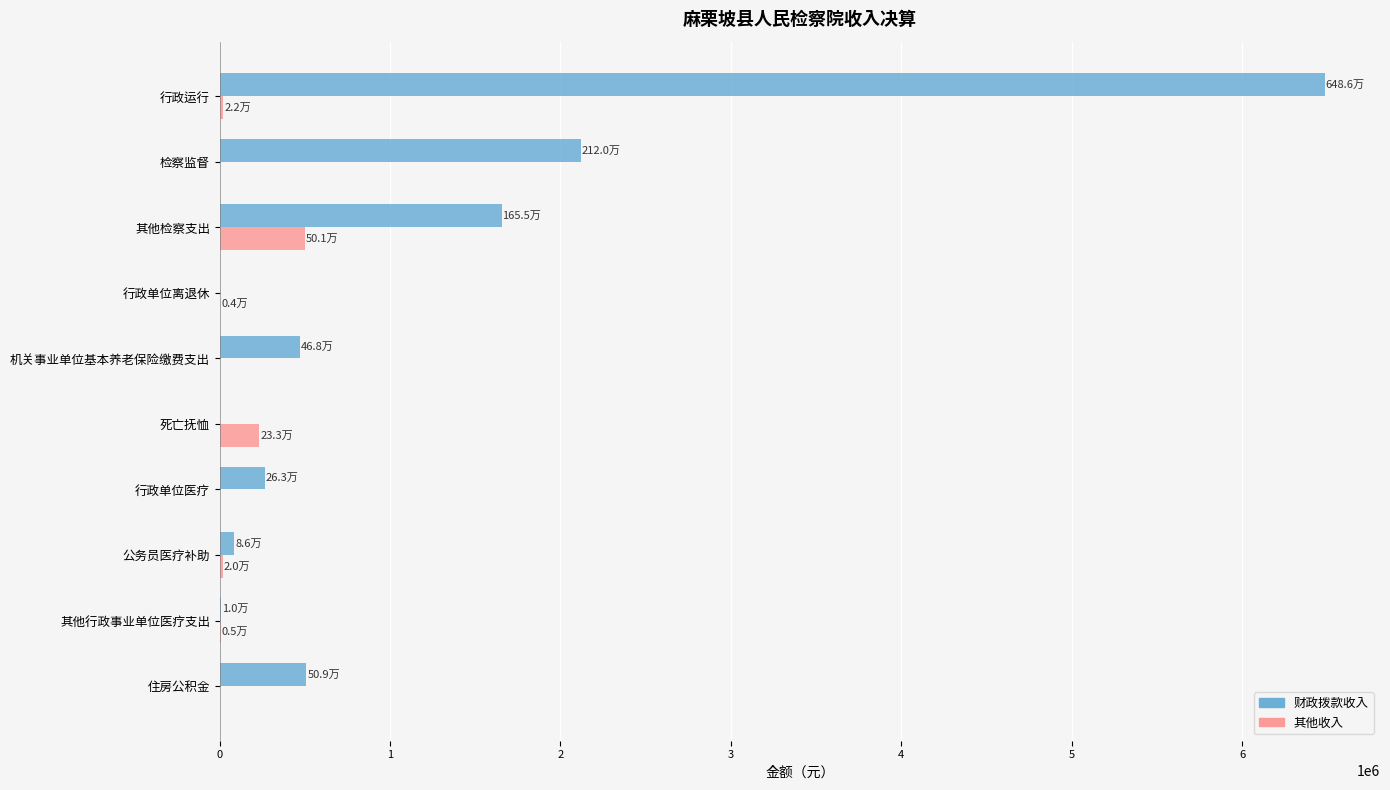

Which series has the largest total across all categories?

财政拨款收入